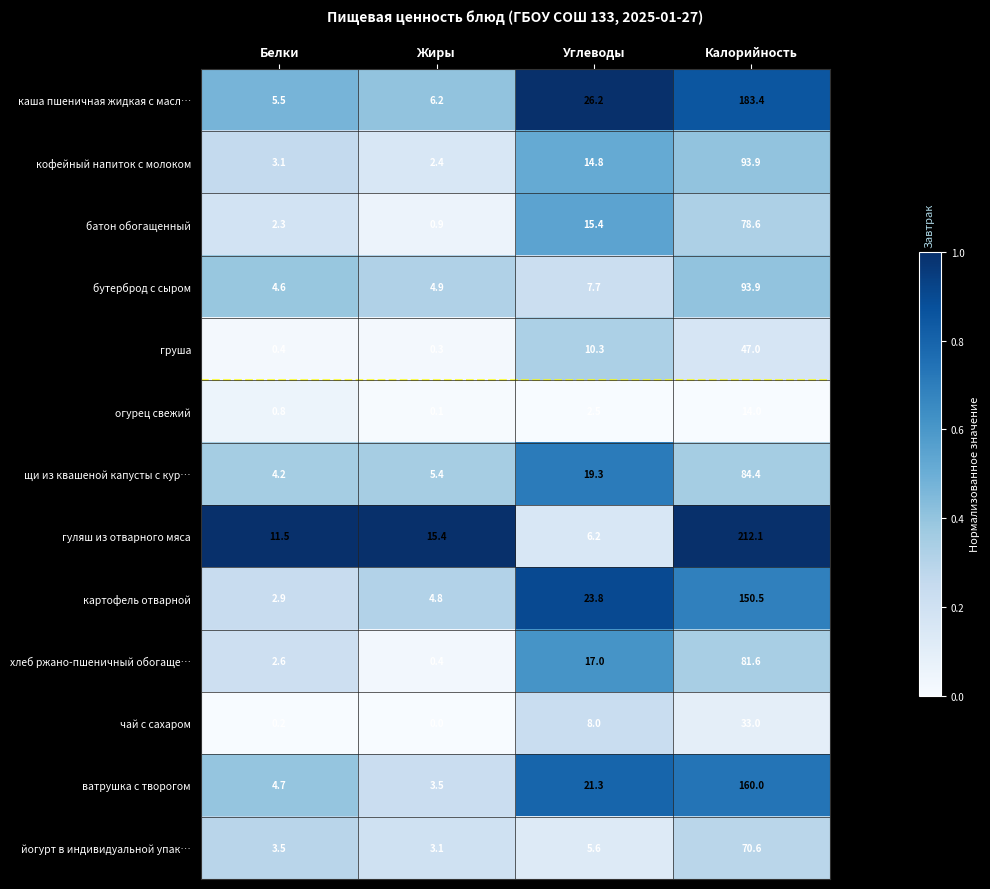

What is the difference between the гуляш из отварного мяса values at Углеводы and Белки?

5.3